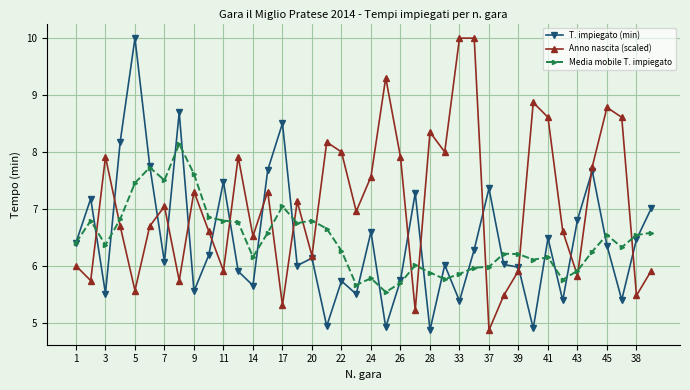

True or false: Anno nascita (scaled) and Media mobile T. impiegato intersect in this chart.

True